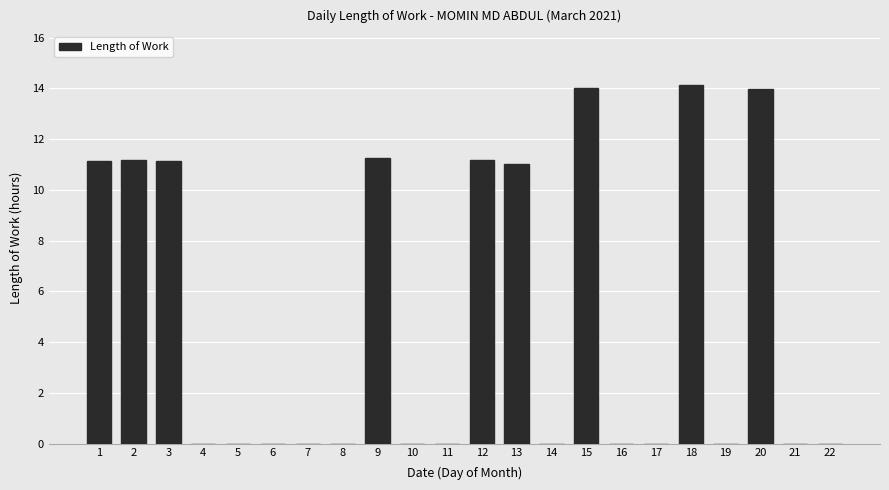

What is the maximum value shown in the chart?

14.1